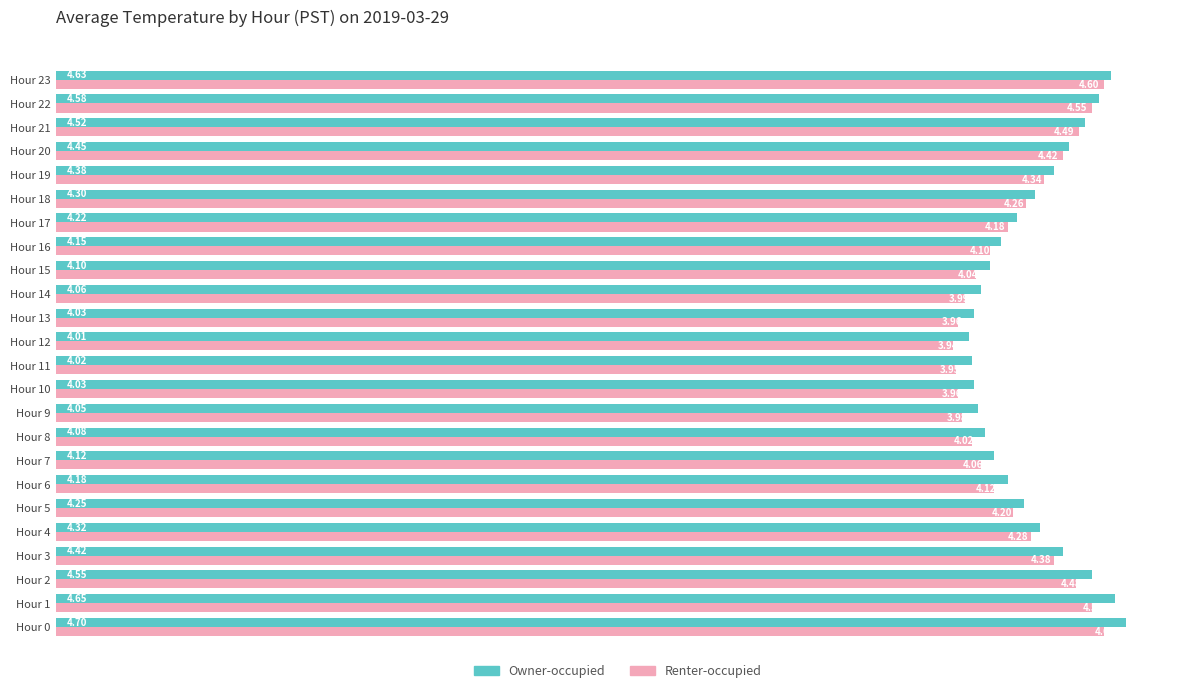

List the series in order of their peak value, highest first.

Owner-occupied, Renter-occupied